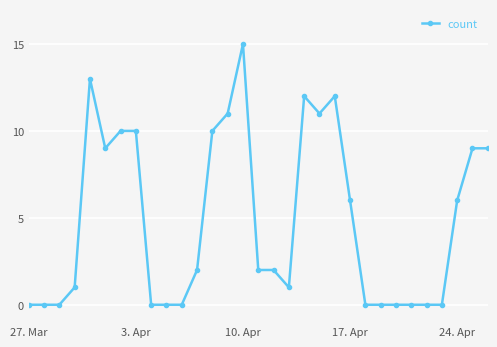

True or false: the data has more than 2 interior local peaks.

True